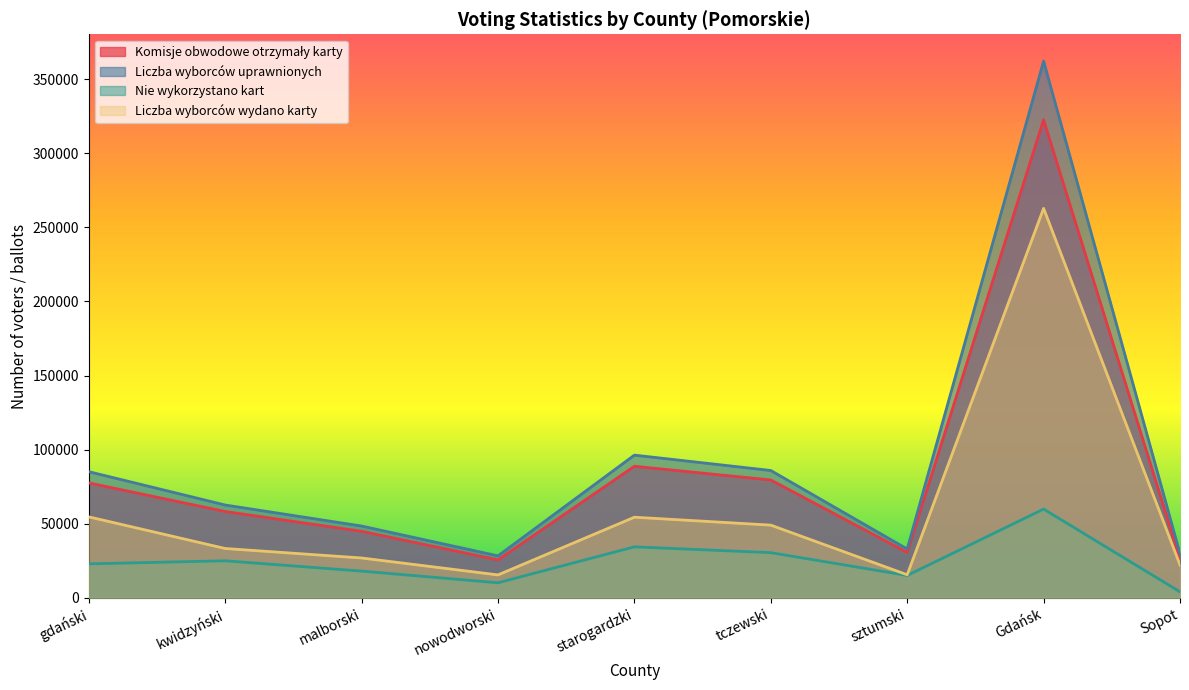

Which has a higher value, nowodworski or sztumski?

sztumski